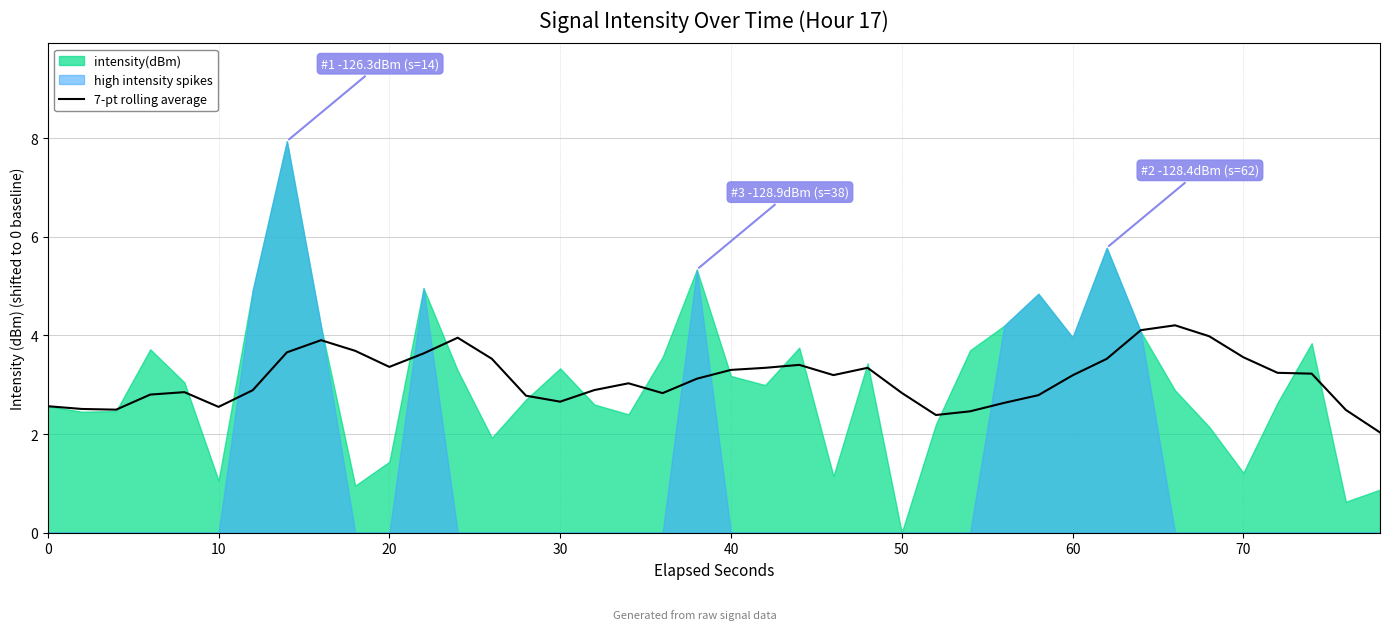

True or false: there are more than 0 points higher than both neighbors.

True